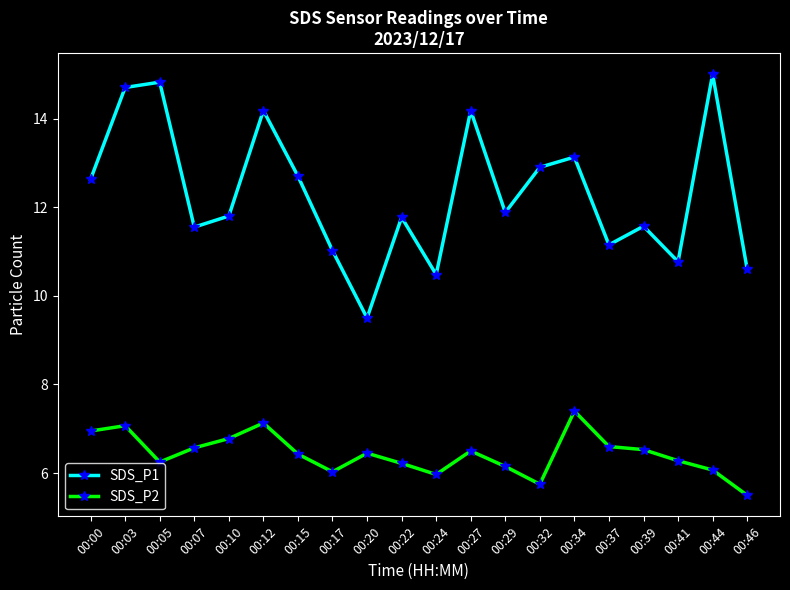

How many distinct data groups are displayed?

2